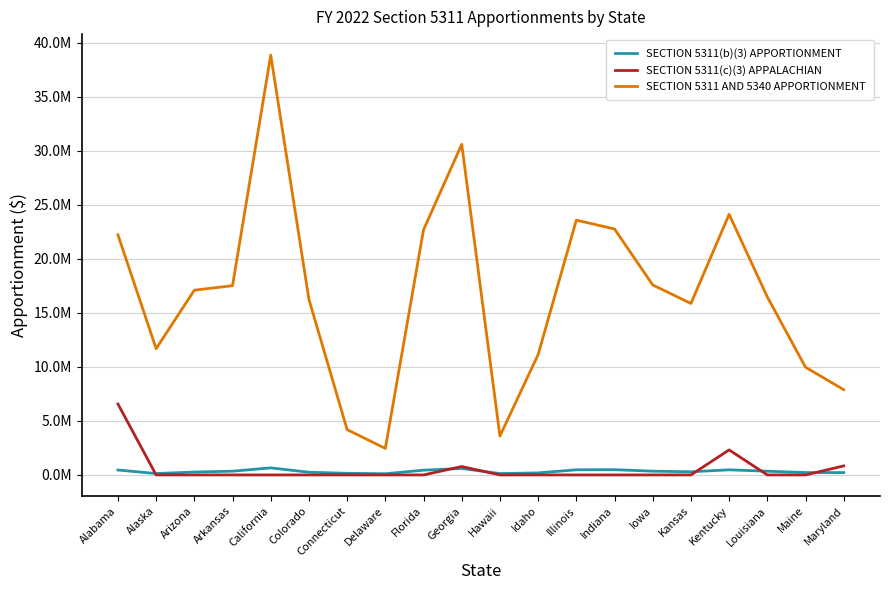

Reading left to right, transcribe all the data shown in this chart.

SECTION 5311(b)(3) APPORTIONMENT: Alabama=456362	Alaska=127899	Arizona=268178	Arkansas=346125	California=651982	Colorado=250557	Connecticut=151441	Delaware=109798	Florida=441524	Georgia=599701	Hawaii=126903	Idaho=188692	Illinois=474783	Indiana=487102	Iowa=348407	Kansas=291691	Kentucky=473329	Louisiana=344512	Maine=221298	Maryland=216588
SECTION 5311(c)(3) APPALACHIAN: Alabama=6564671	Alaska=0	Arizona=0	Arkansas=0	California=0	Colorado=0	Connecticut=0	Delaware=0	Florida=0	Georgia=777257	Hawaii=0	Idaho=0	Illinois=0	Indiana=0	Iowa=0	Kansas=0	Kentucky=2316016	Louisiana=0	Maine=0	Maryland=835026
SECTION 5311 AND 5340 APPORTIONMENT: Alabama=22218065	Alaska=11683158	Arizona=17096533	Arkansas=17511372	California=38846886	Colorado=16246042	Connecticut=4191494	Delaware=2451712	Florida=22680603	Georgia=30592751	Hawaii=3597295	Idaho=11136117	Illinois=23575940	Indiana=22755978	Iowa=17581142	Kansas=15864657	Kentucky=24111410	Louisiana=16473132	Maine=9966310	Maryland=7888255